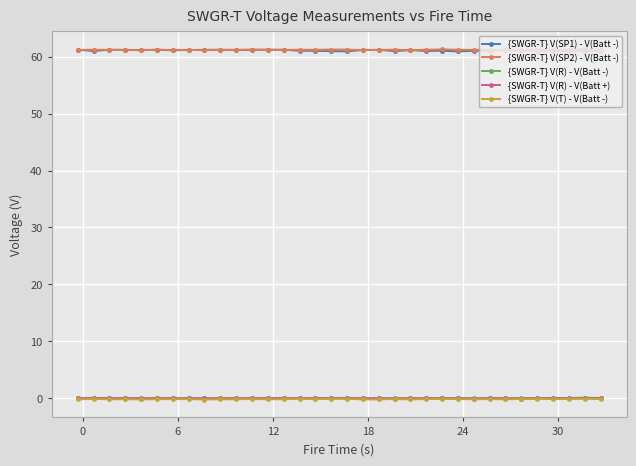

True or false: {SWGR-T} V(T) - V(Batt -) has more than 1 points higher than both neighbors.

True